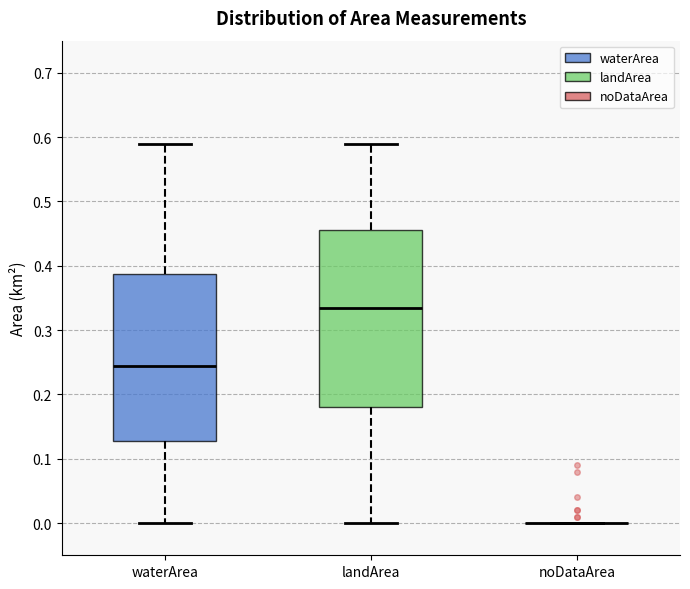

Reading left to right, transcribe this box plot: for each box, give where its median line is, the range the box spans, and where its two whiskers end, as read against the y-axis. The values are not printed on the chart, so give them approximately, as read against the axis.

waterArea: median 0.25, box 0.13 to 0.39, whiskers 0.00 to 0.59
landArea: median 0.34, box 0.18 to 0.46, whiskers 0.00 to 0.59
noDataArea: box collapsed to a line at 0.00, whiskers 0.00 to 0.00